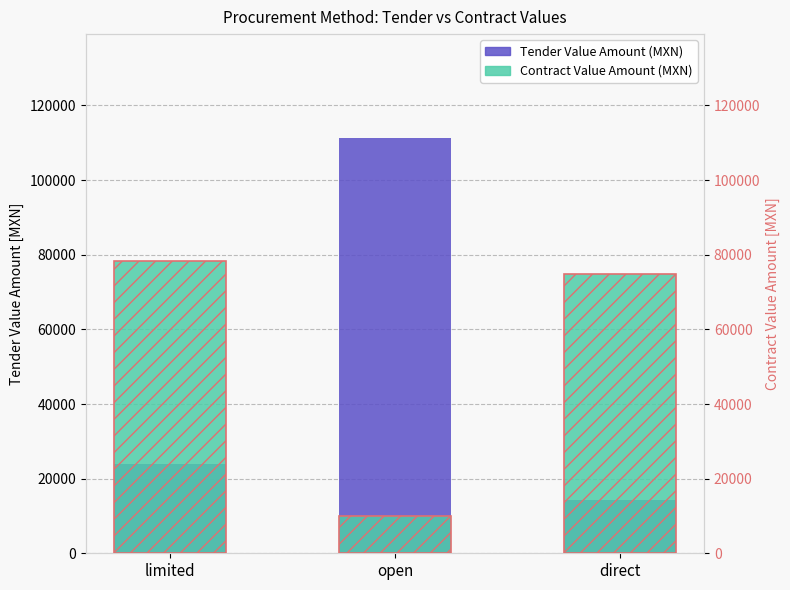

What position from the left is limited?

1